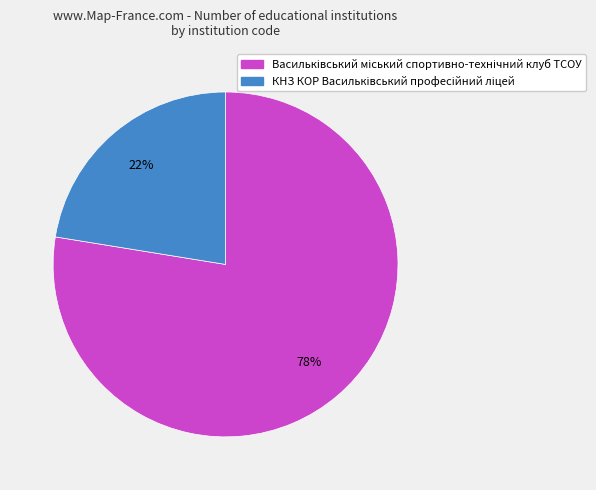

Does any single category account for the majority?

Yes